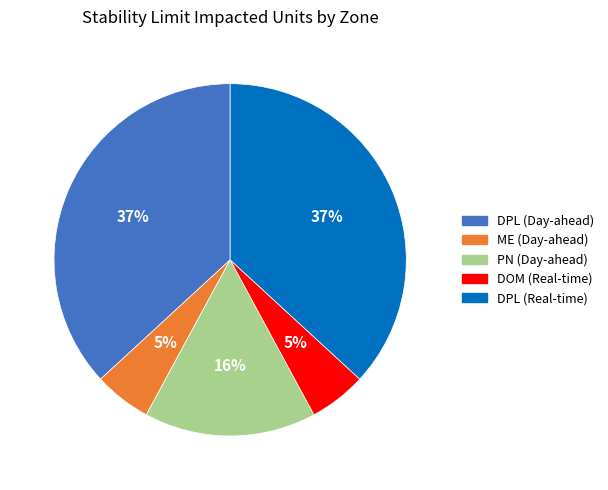

Is the sum of DPL (Day-ahead) and ME (Day-ahead) greater than half?

No